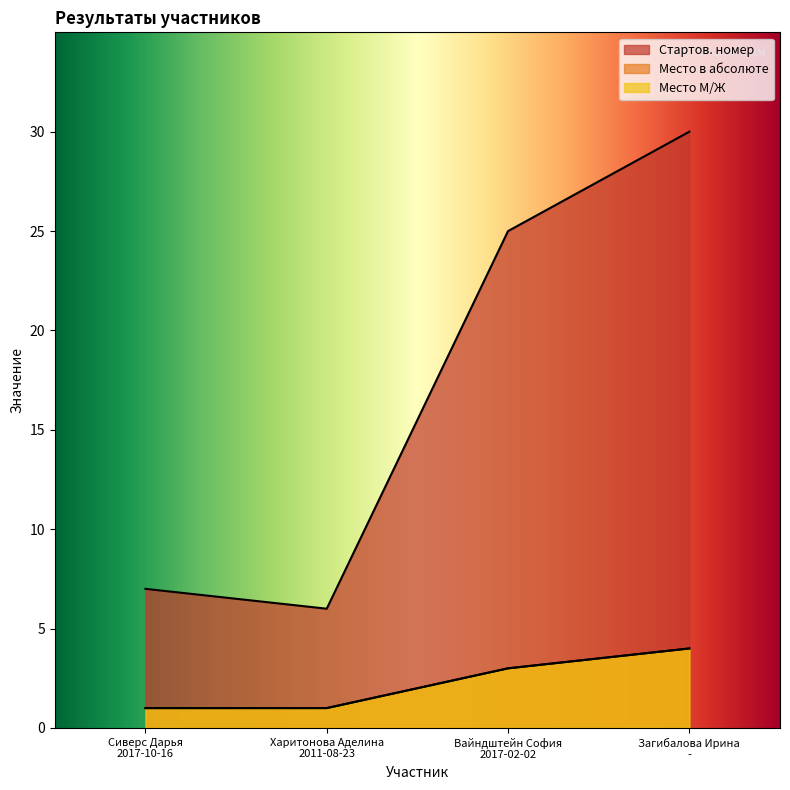

What is the difference between the second highest and minimum values in the Место в абсолюте series?

2